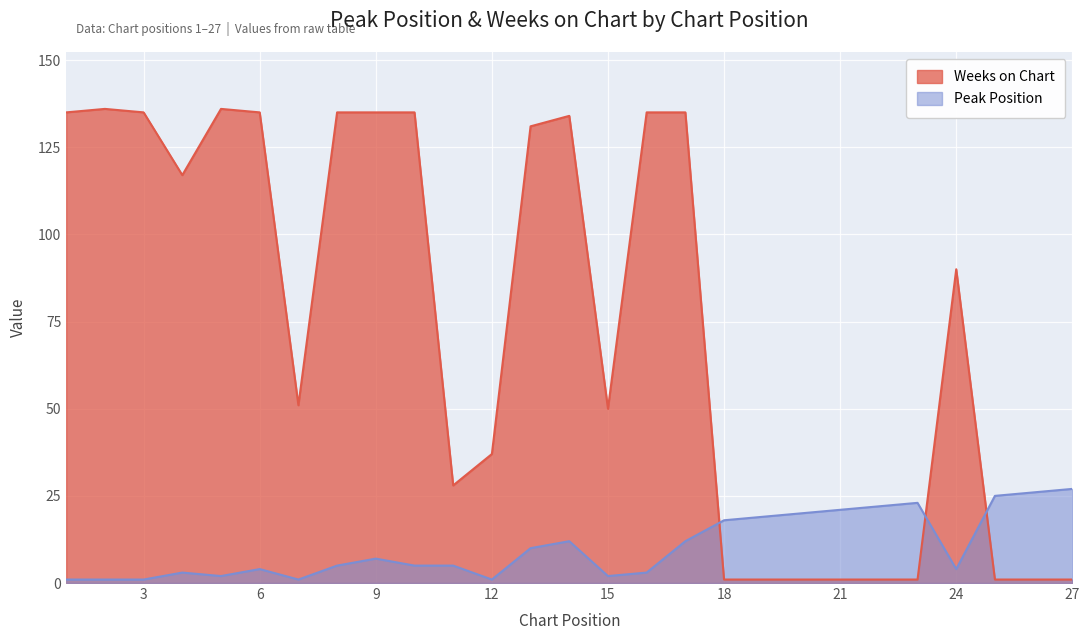

Reading left to right, transcribe all the data shown in this chart.

Peak Position: 1=1	2=1	3=1	4=3	5=2	6=4	7=1	8=5	9=7	10=5	11=5	12=1	13=10	14=12	15=2	16=3	17=12	18=18	19=19	20=20	21=21	22=22	23=23	24=4	25=25	26=26	27=27
Weeks on Chart: 1=135	2=136	3=135	4=117	5=136	6=135	7=51	8=135	9=135	10=135	11=28	12=37	13=131	14=134	15=50	16=135	17=135	18=1	19=1	20=1	21=1	22=1	23=1	24=90	25=1	26=1	27=1